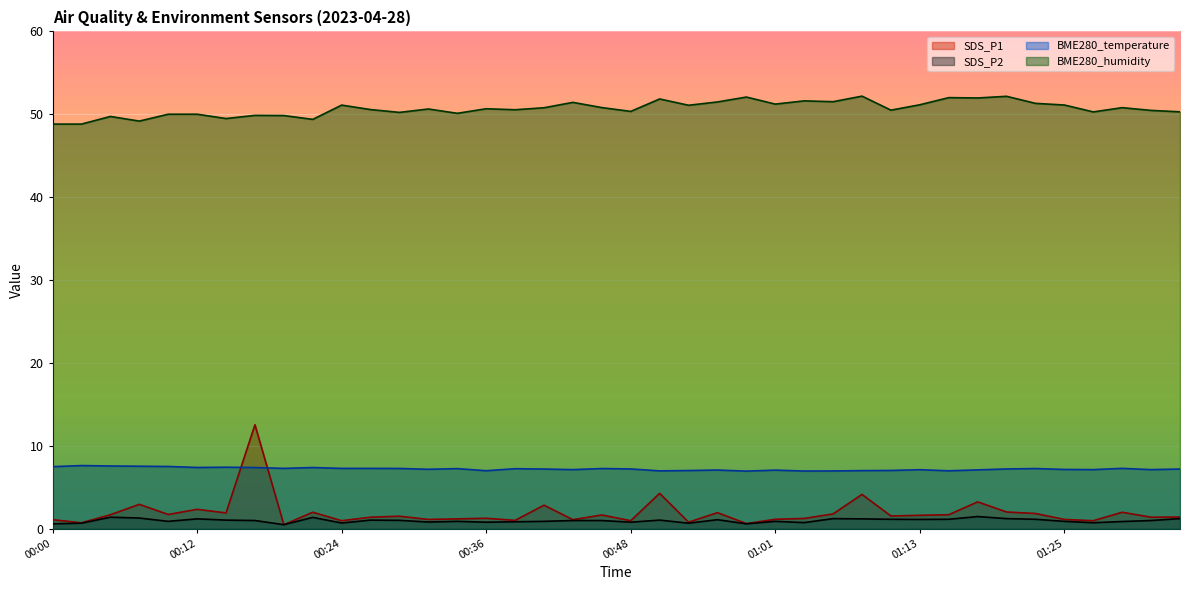

Rank the series at 00:51 from highest to lowest value.

BME280_humidity, BME280_temperature, SDS_P1, SDS_P2